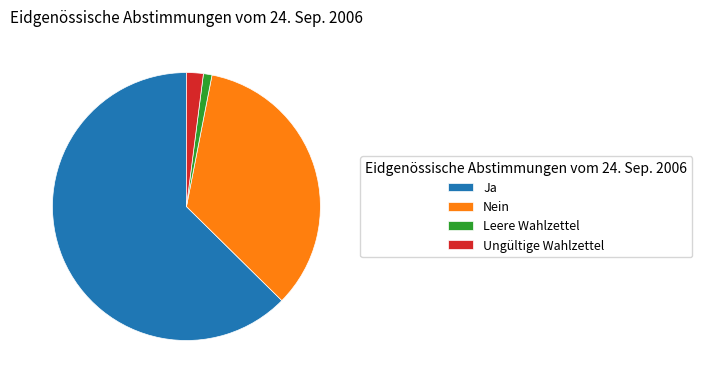

Do Ungültige Wahlzettel and Leere Wahlzettel together represent more than half of the pie?

No